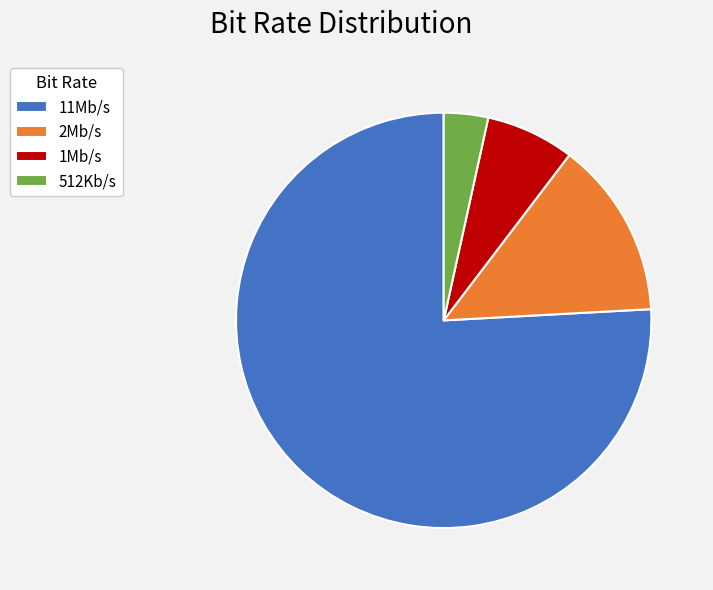

Is the sum of 11Mb/s and 2Mb/s greater than half?

Yes